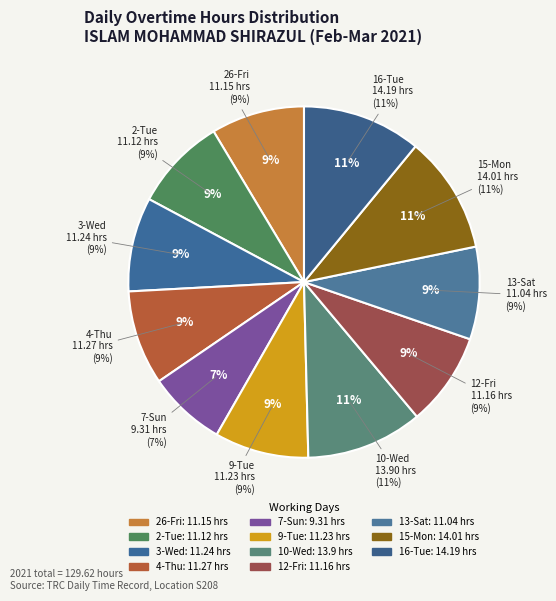

Which category has the smallest portion of the pie?

7-Sun